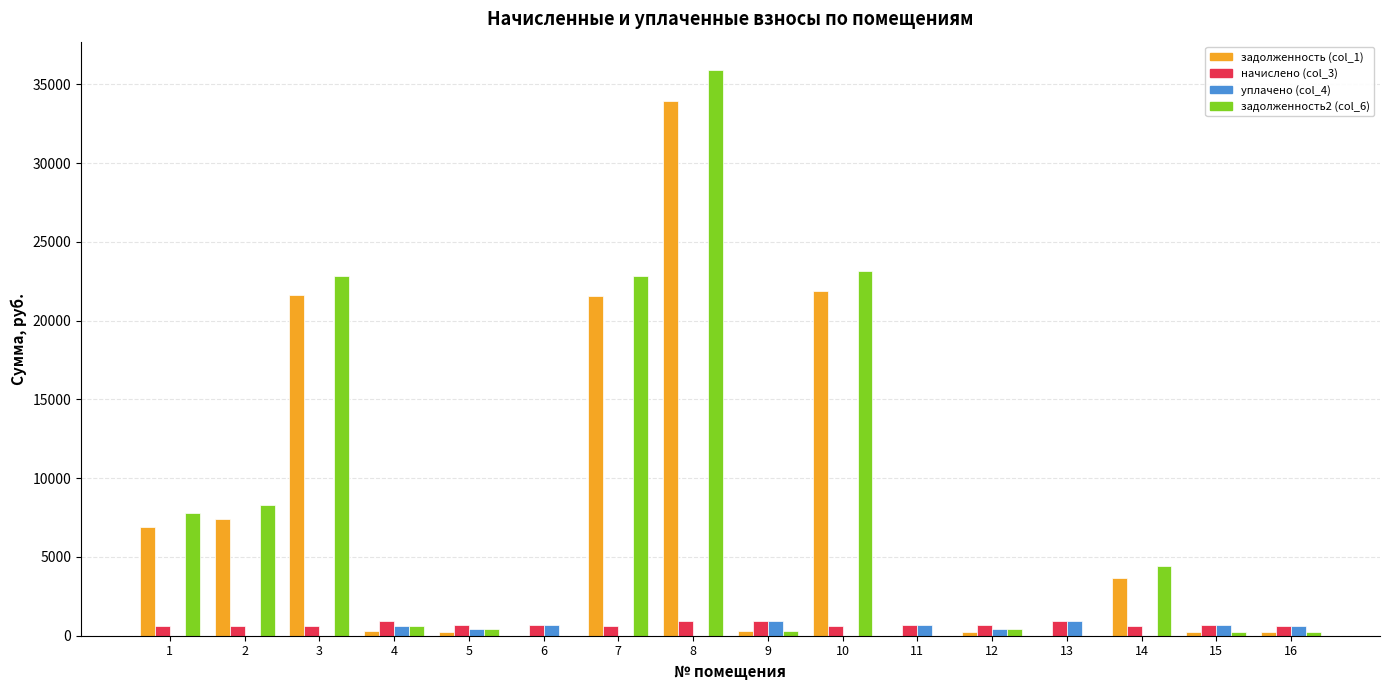

How many categories are shown in the chart?

16